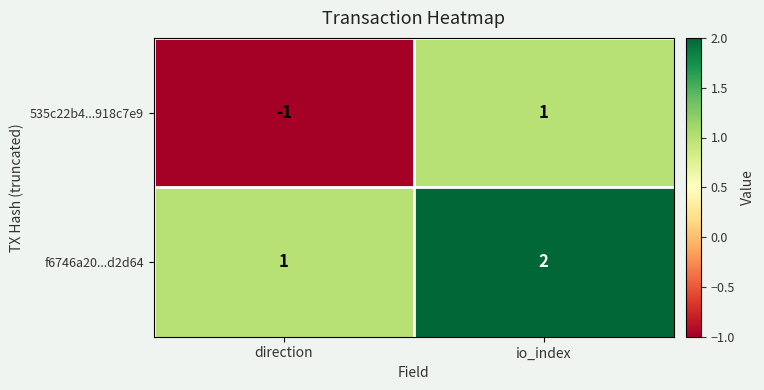

At how many categories does at least one series exceed 0?

2